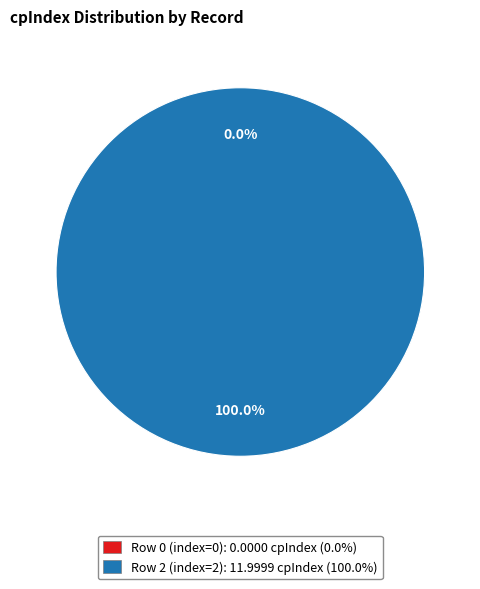

Rank the categories by value from lowest to highest.

Row 0 (index=0), Row 2 (index=2)